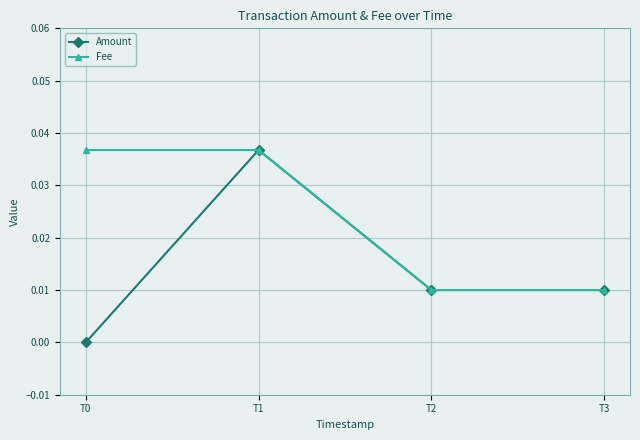

Count the Fee values in the range 0 to 1.

4